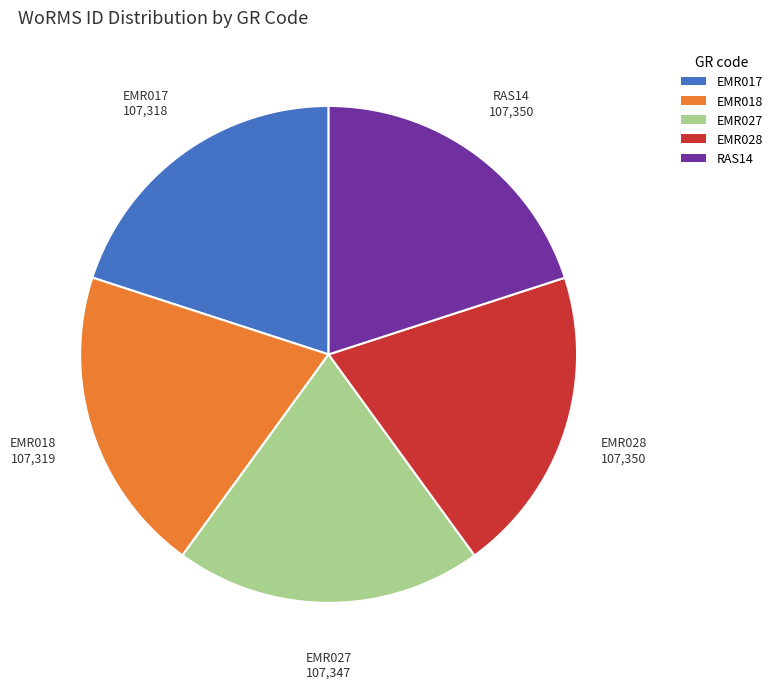

How many segments does this pie chart have?

5